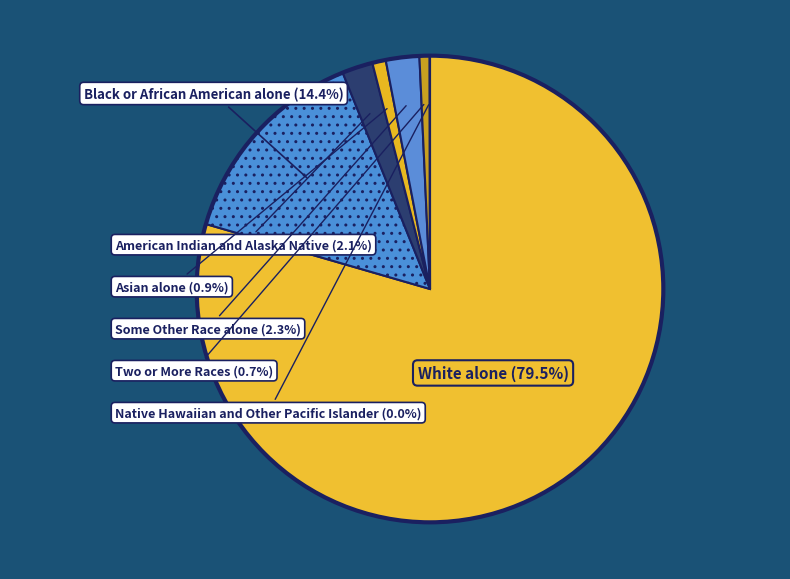

Which slice is the largest?

White alone